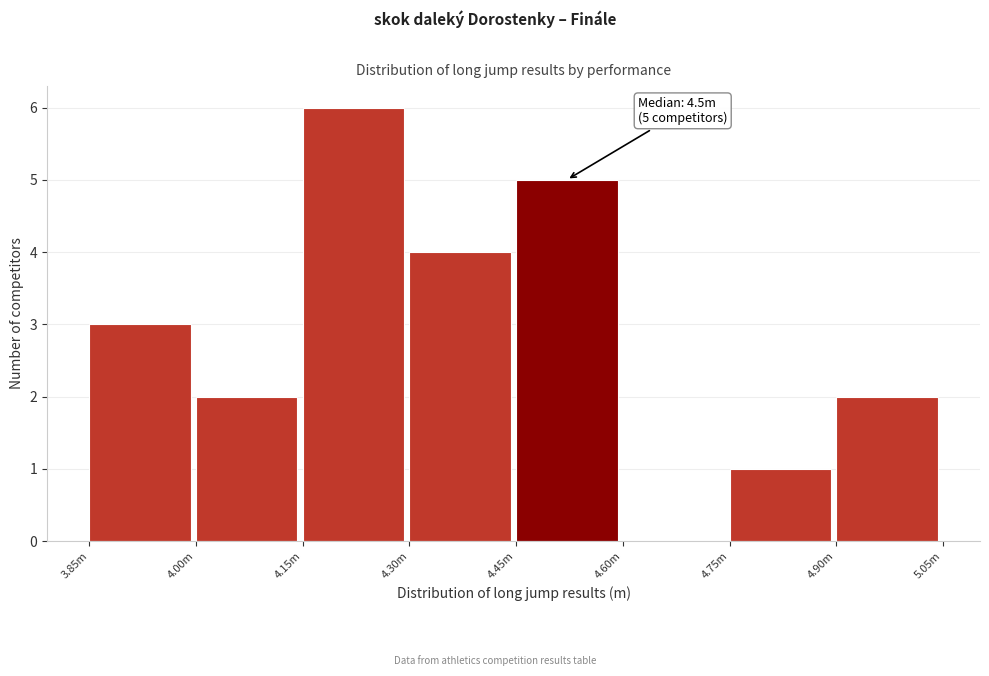

Reading left to right, extract all data points from this chart.

3.85m=3	4.00m=2	4.15m=6	4.30m=4	4.45m=5	4.60m=0	4.75m=1	4.90m=2